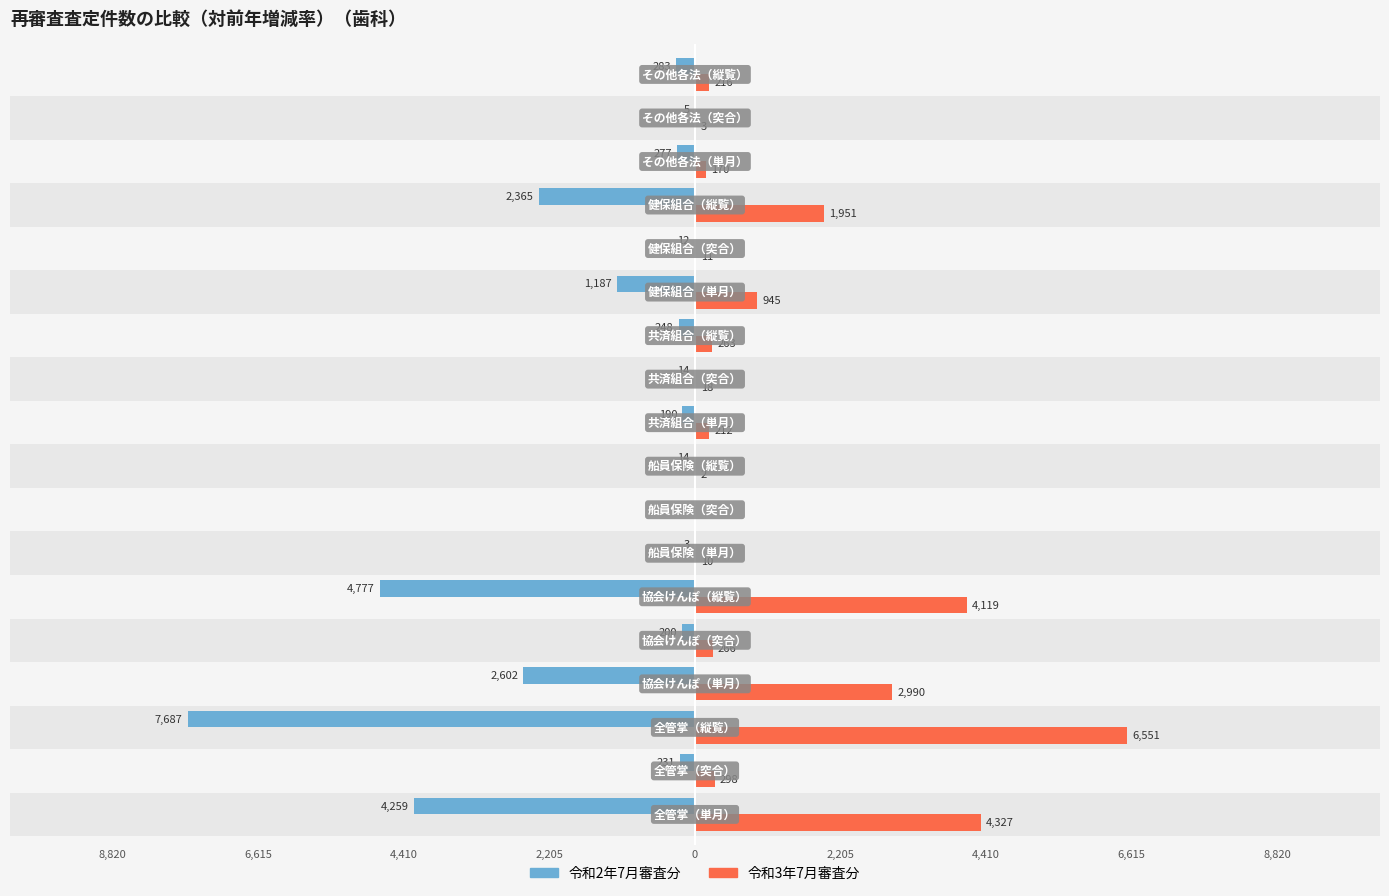

What are all the series names shown in the legend?

令和2年7月審査分, 令和3年7月審査分